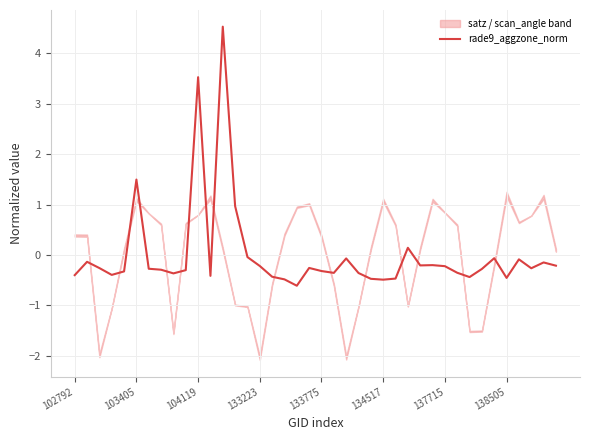

Reading left to right, list all the values displayed in this chart.

-0.4	-0.1	-0.3	-0.4	-0.3	1.5	-0.3	-0.3	-0.4	-0.3	3.5	-0.4	4.5	1.0	-0.0	-0.2	-0.4	-0.5	-0.6	-0.3	-0.3	-0.4	-0.1	-0.4	-0.5	-0.5	-0.5	0.1	-0.2	-0.2	-0.2	-0.4	-0.4	-0.3	-0.1	-0.5	-0.1	-0.3	-0.1	-0.2